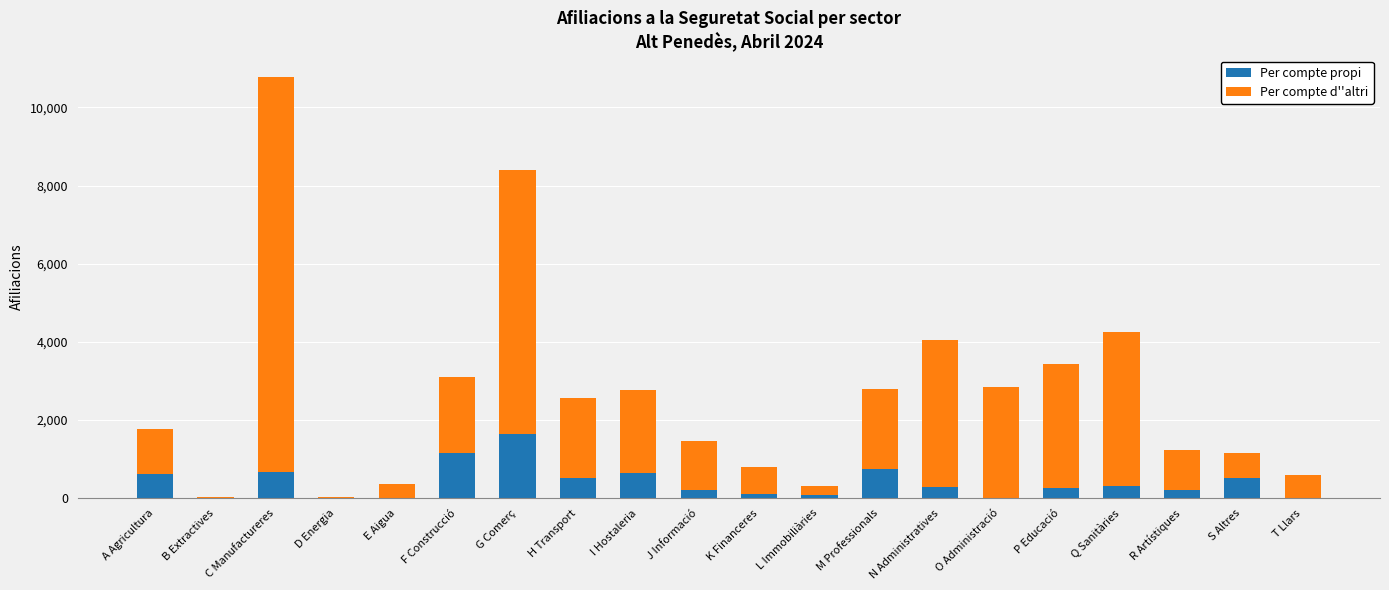

Which category has the highest value in the Per compte propi series?

G Comerç